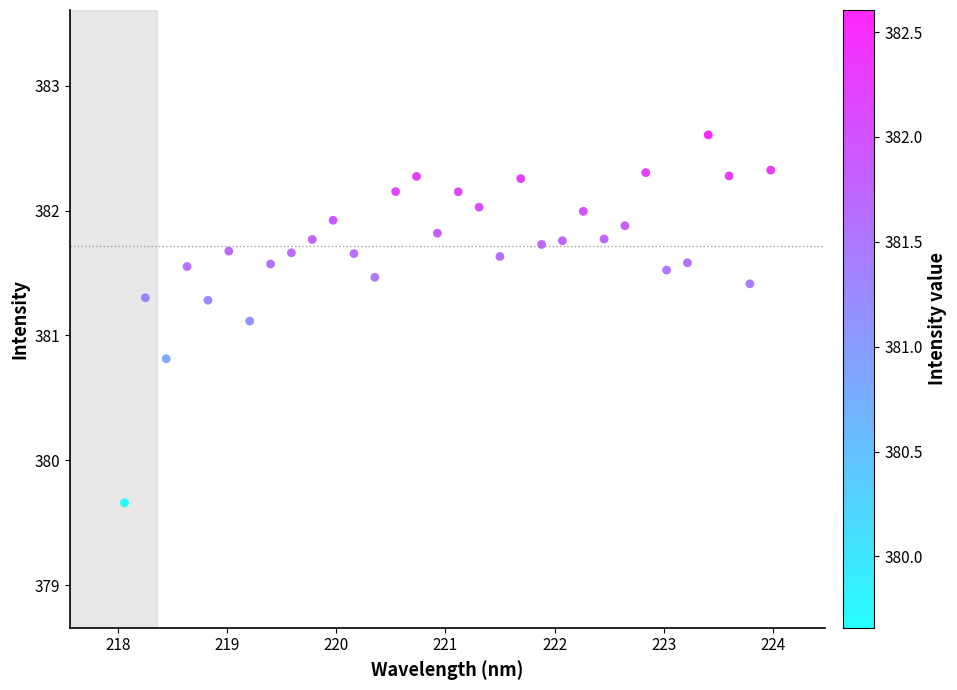

What is the range of Y values (max minus min)?

2.9